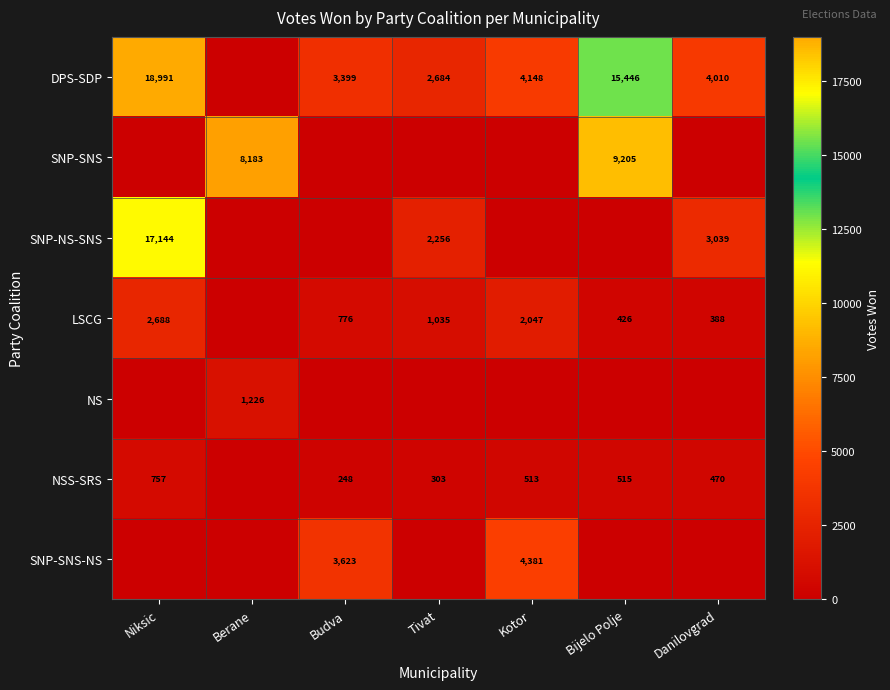

What is the sum of the LSCG values at Kotor and Danilovgrad?

2435